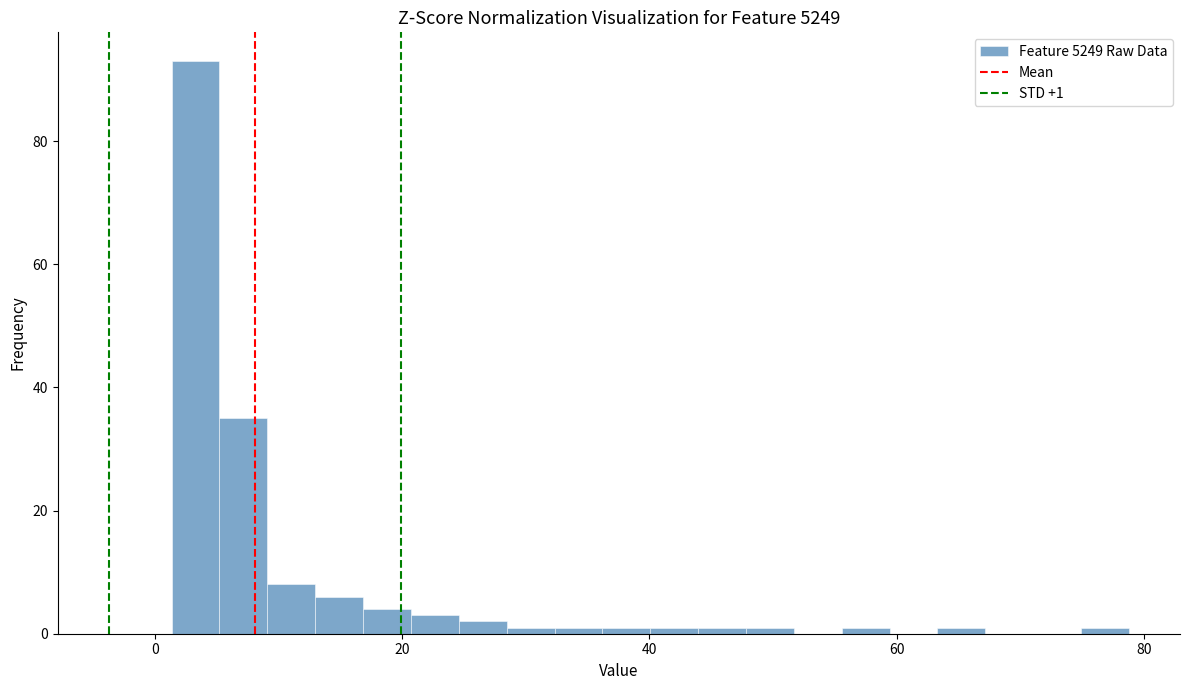

Read against the x-axis, roughly where is the centre of the tallest bar?

4